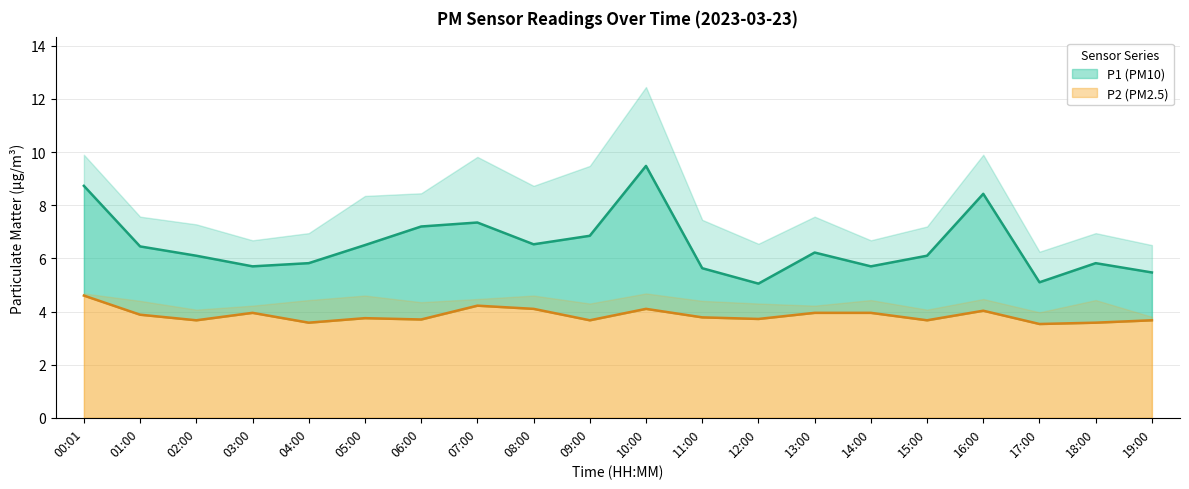

Rank the series by their average value, from highest to lowest.

P1, P2